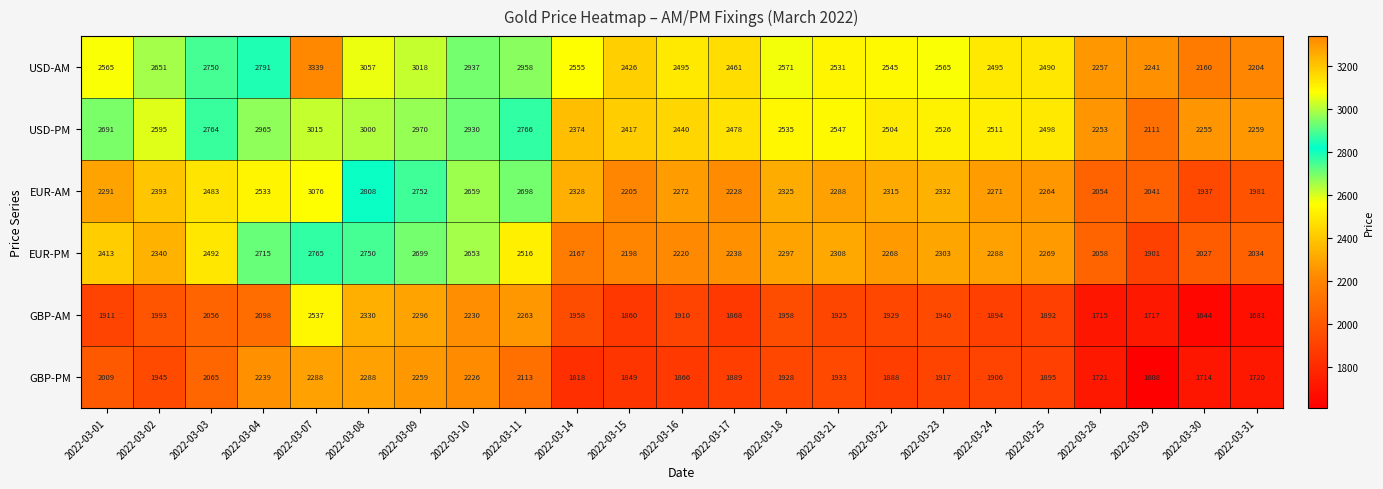

What is the sum of all GBP-AM values?

45605